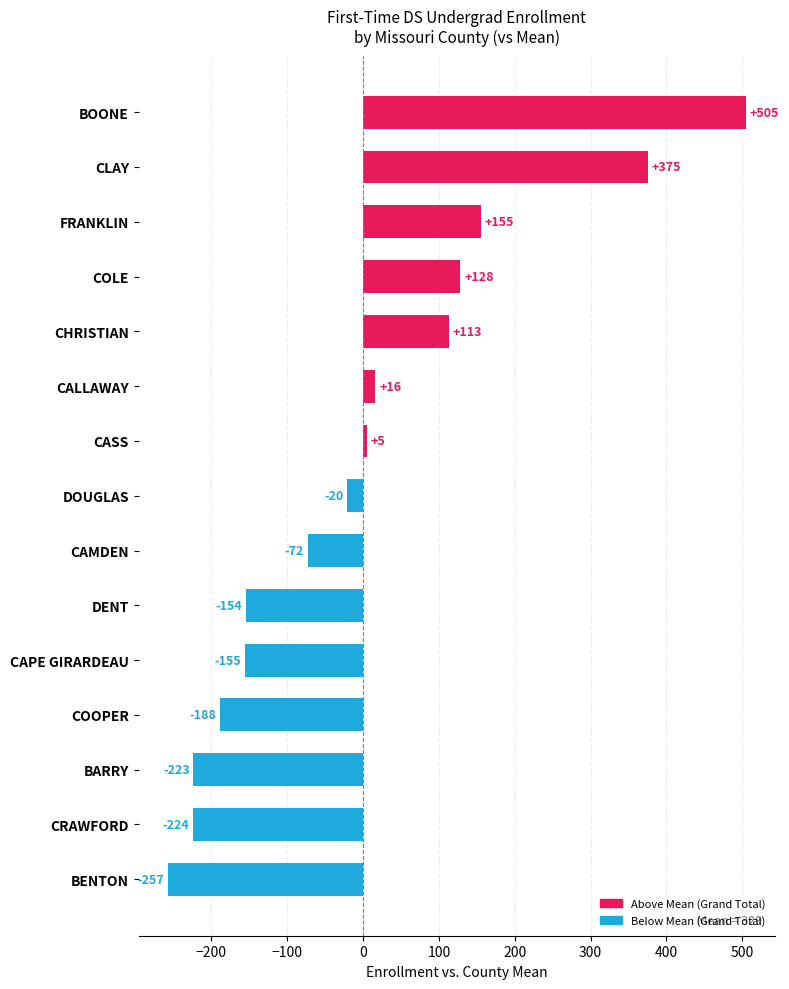

How many positive values are there?

7